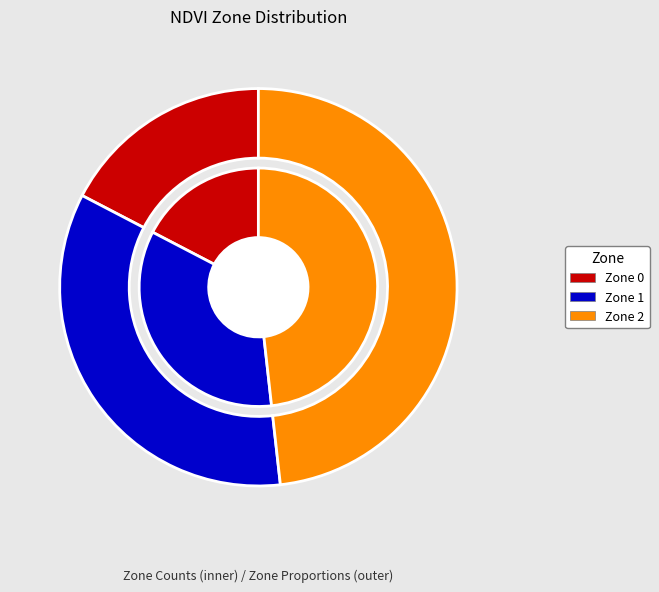

Which category has the smallest portion of the pie?

Zone 0